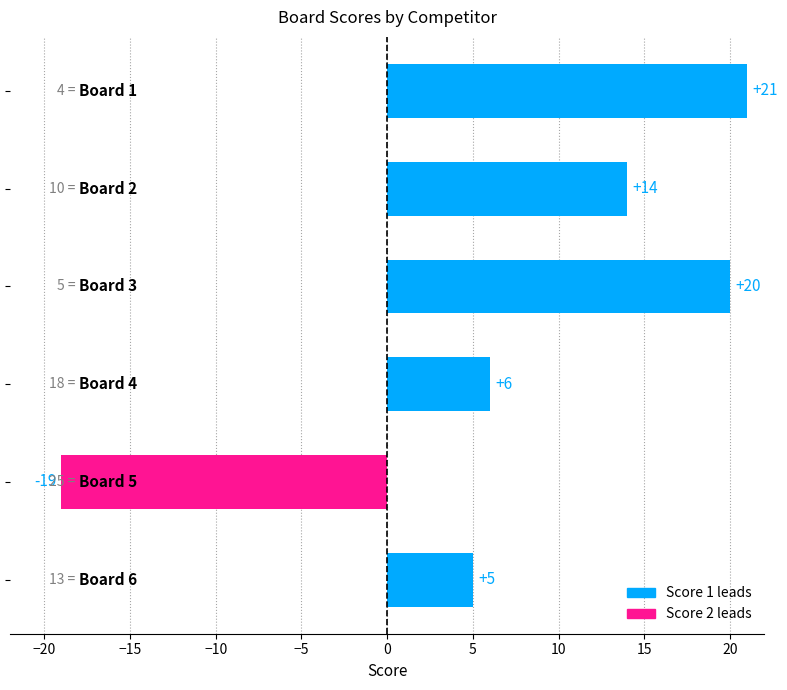

What is the value of the 1st bar from the top?

21